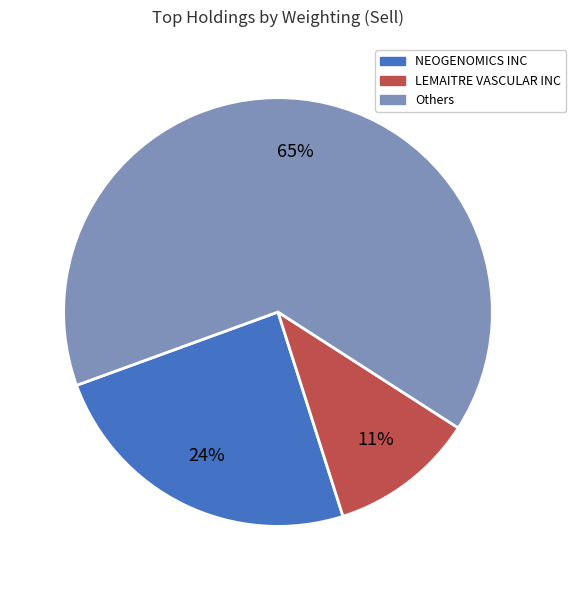

Is there a majority slice in this chart?

Yes